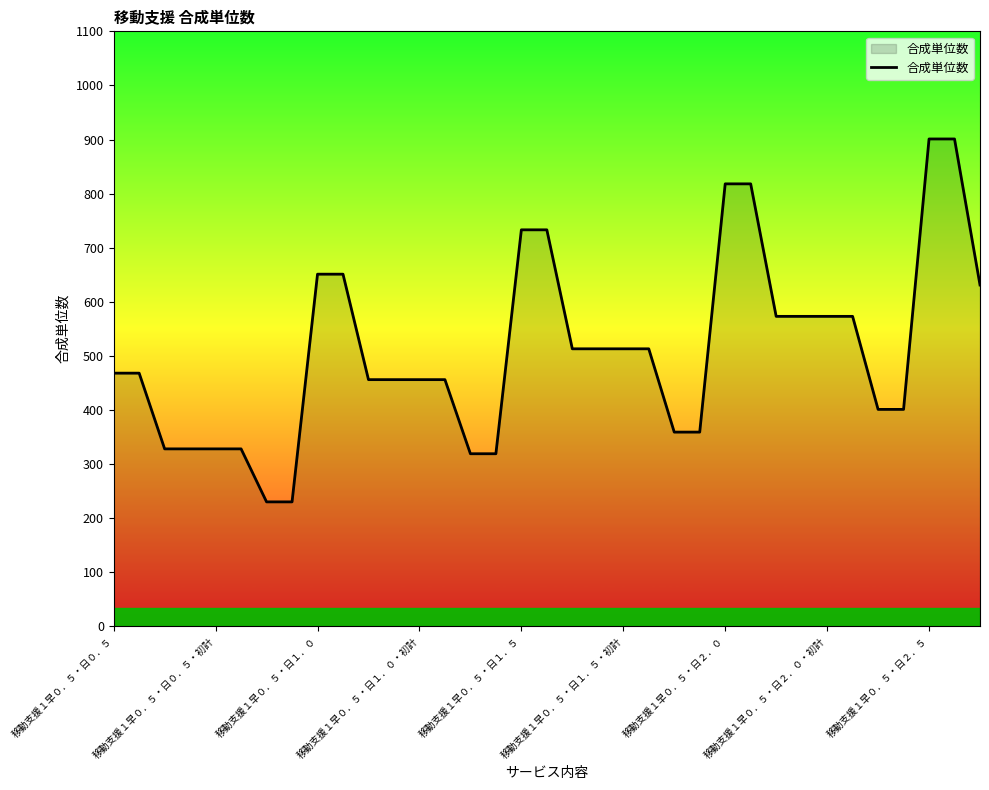

What is the maximum value shown in the chart?

901